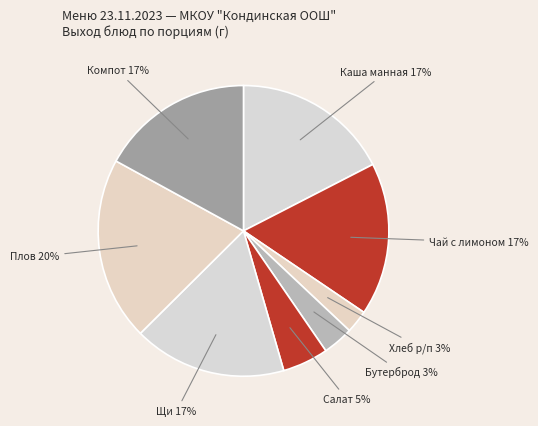

What percentage is the Компот slice, to the nearest percent?

17%